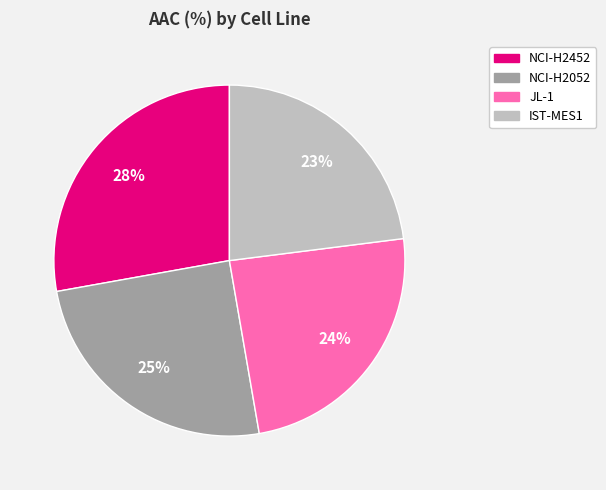

Is there a majority slice in this chart?

No